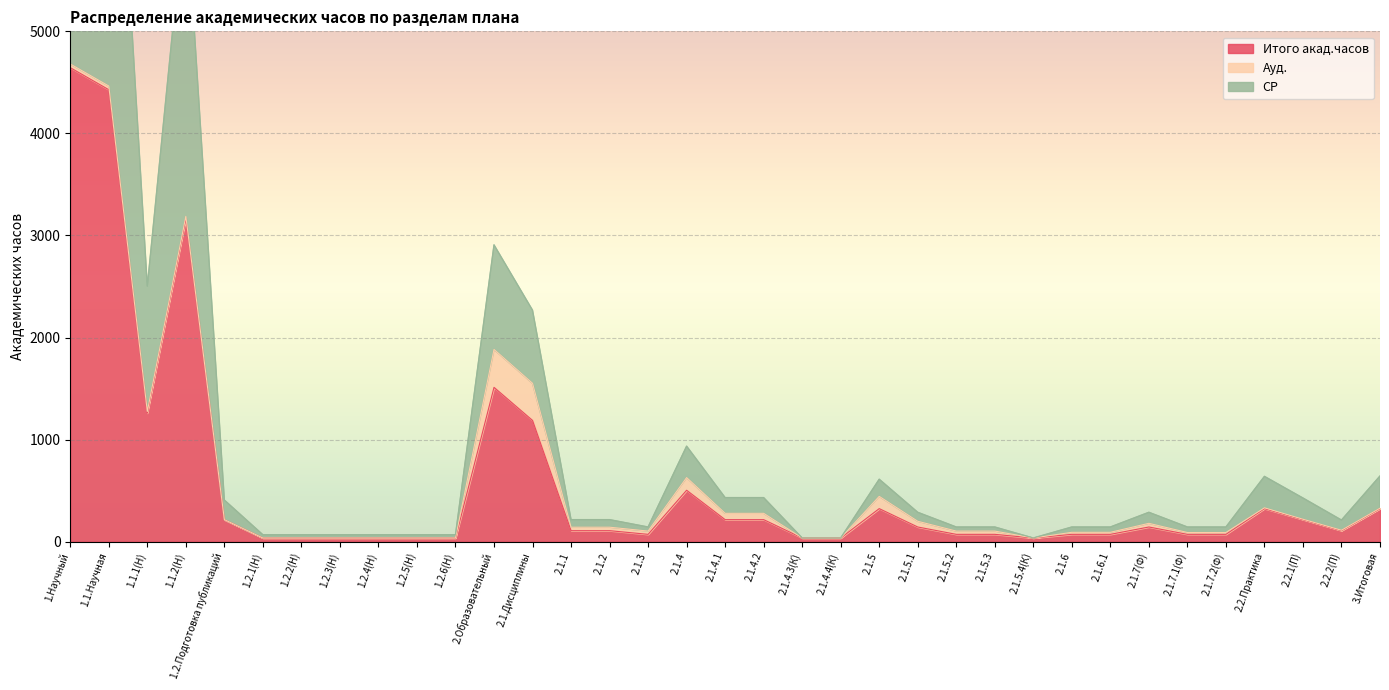

What is the highest value of the Итого акад.часов series?

4644